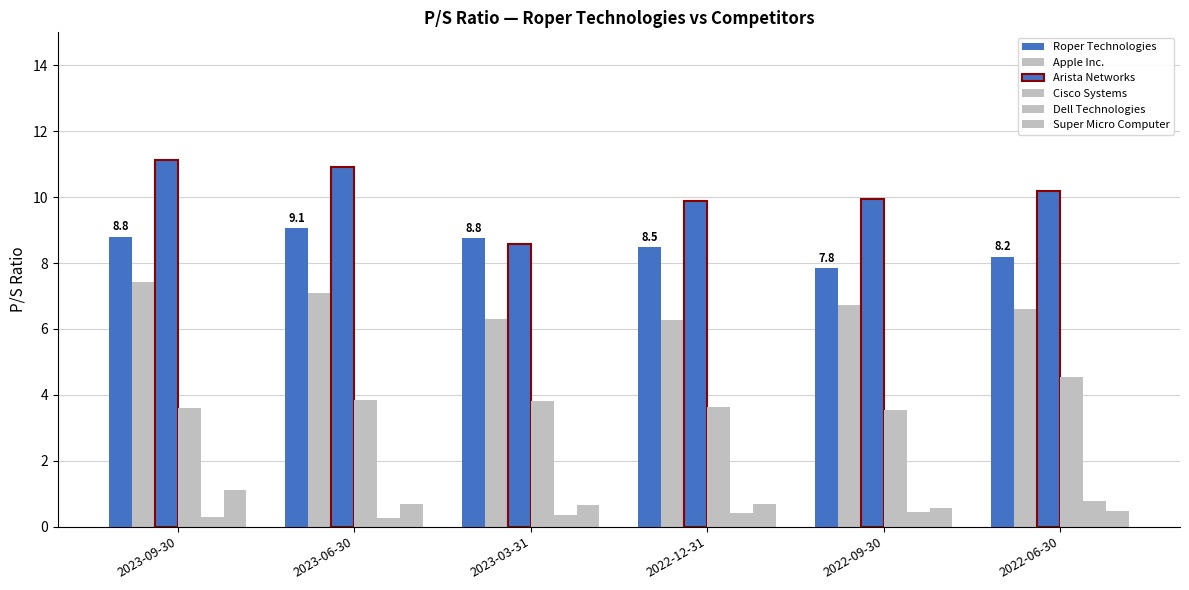

Which series has the widest spread of values?

Arista Networks